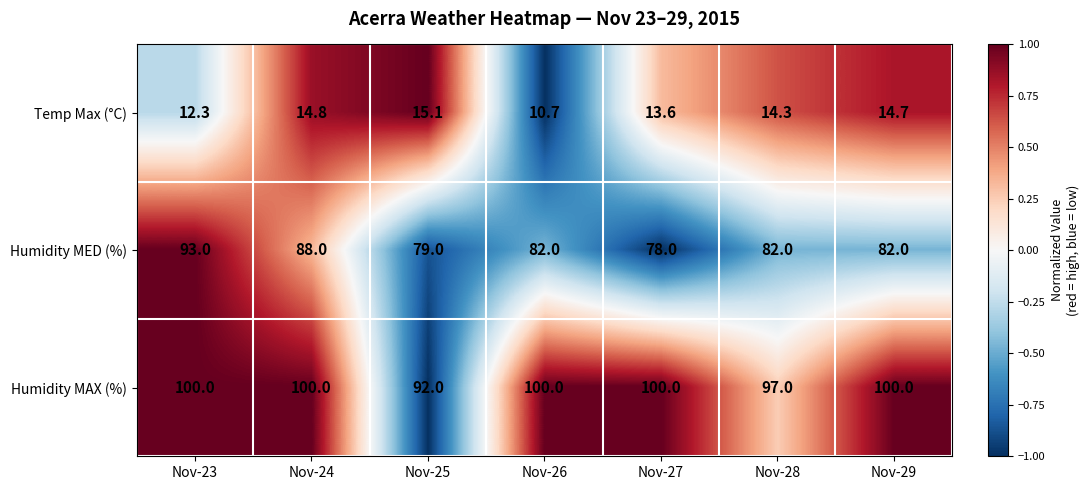

How many series are shown in this chart?

3